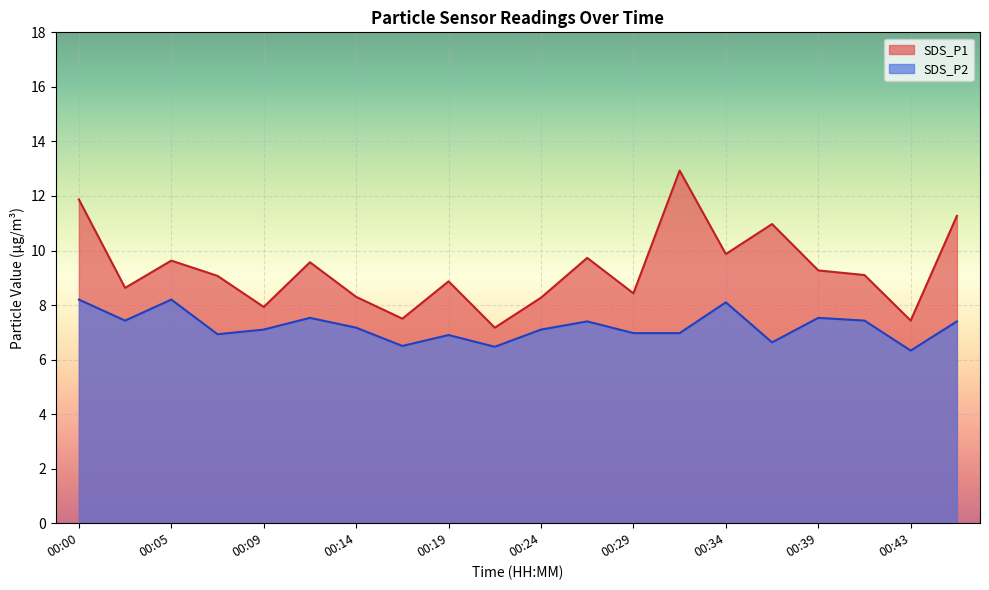

How many distinct data groups are displayed?

2